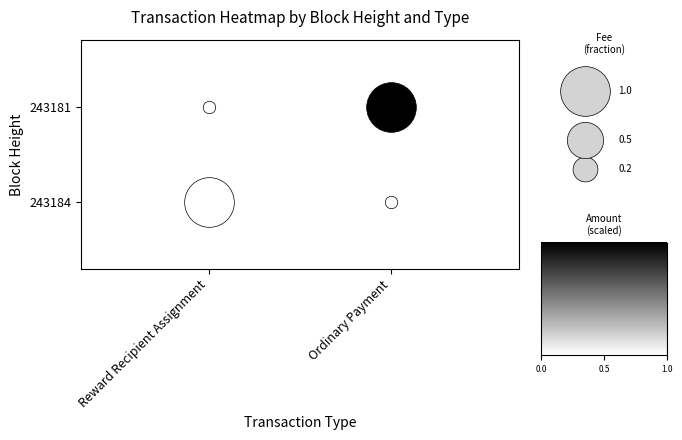

Between 243184 and 243181, which series saw the biggest shift?

Reward Recipient Assignment